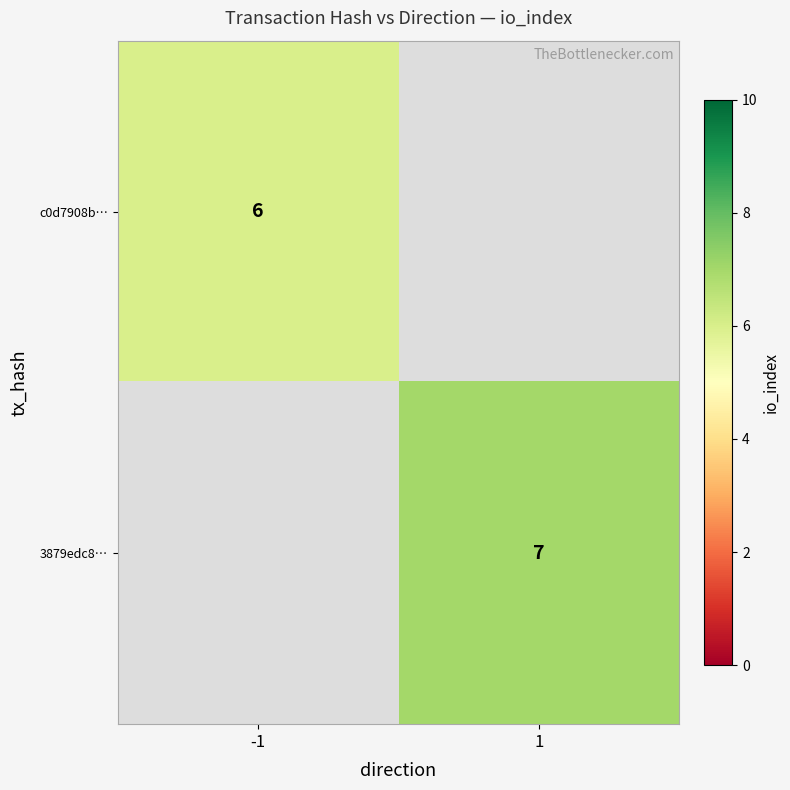

The 3879edc8… series shows 7 at 1. True or false?

True